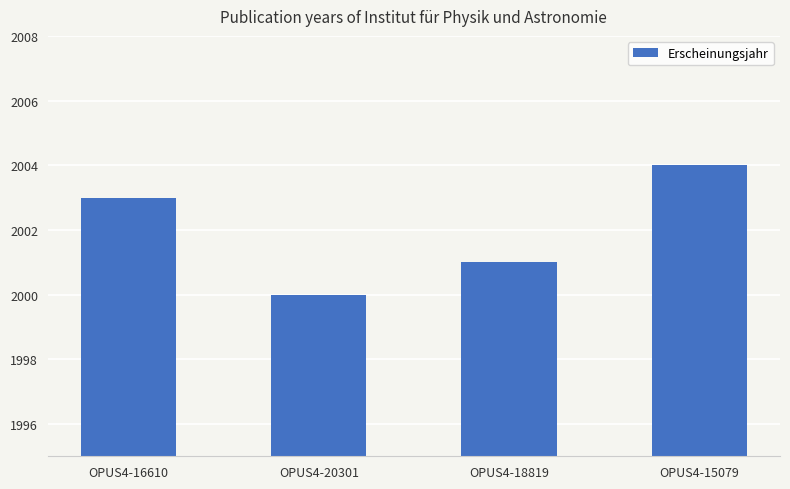

List the labels in order of value, smallest first.

OPUS4-20301, OPUS4-18819, OPUS4-16610, OPUS4-15079